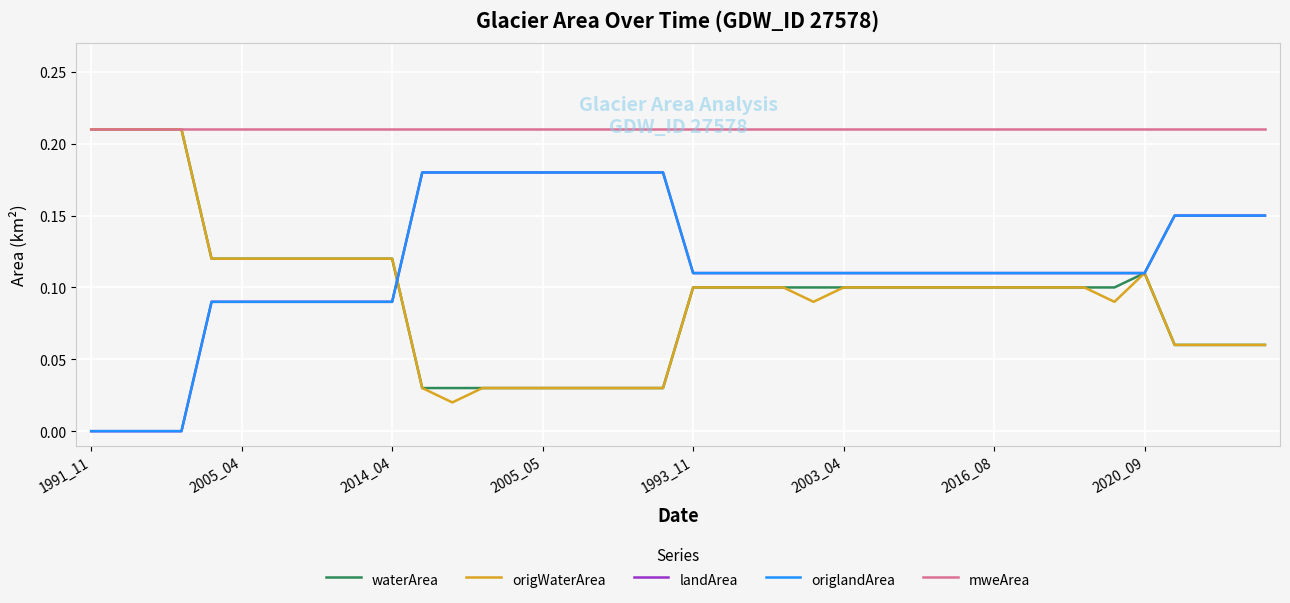

Is this an area chart (filled region under the line)?

No